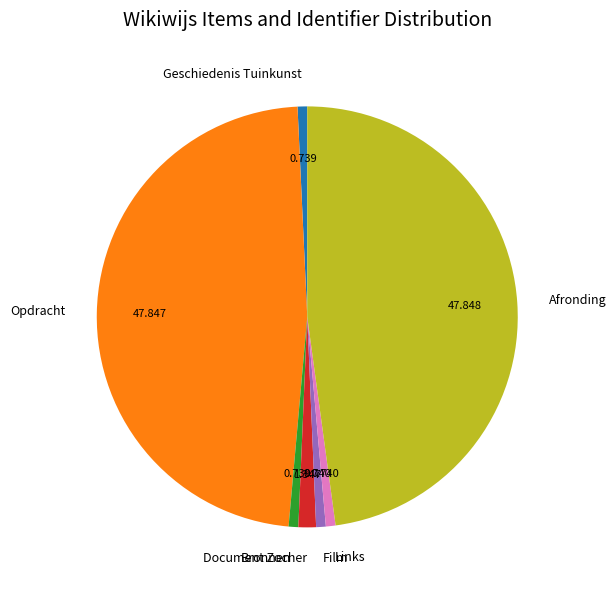

Is there any slice that represents more than half of the pie?

No